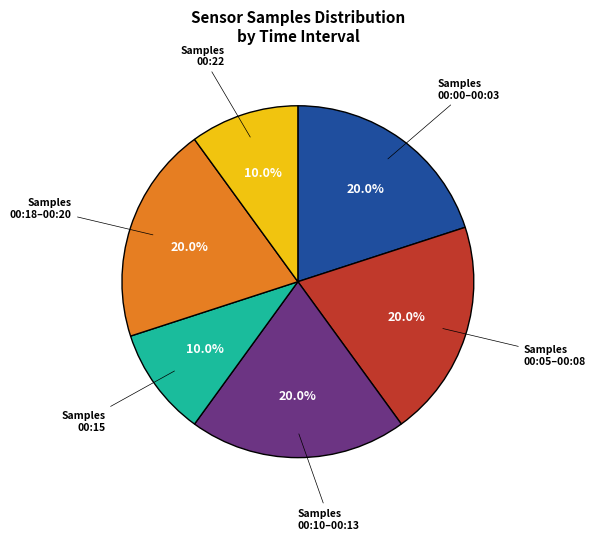

Is there any slice that represents more than half of the pie?

No